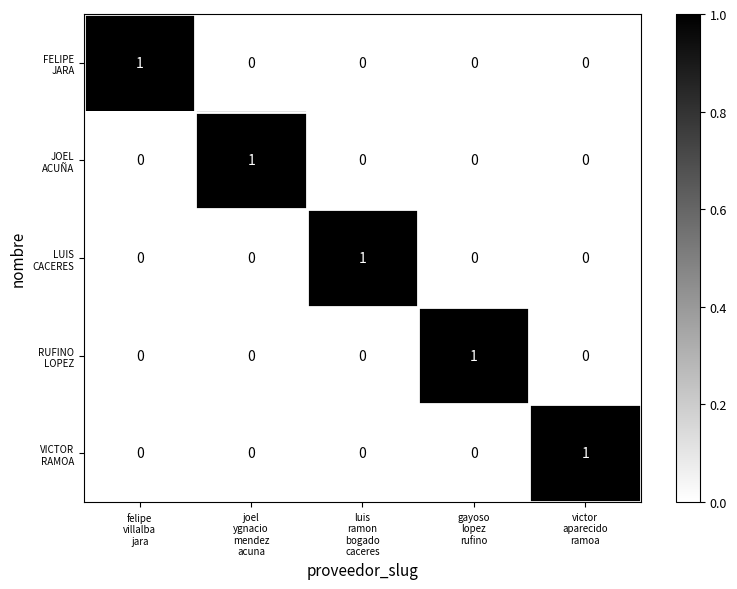

At how many categories does at least one series exceed 0?

5